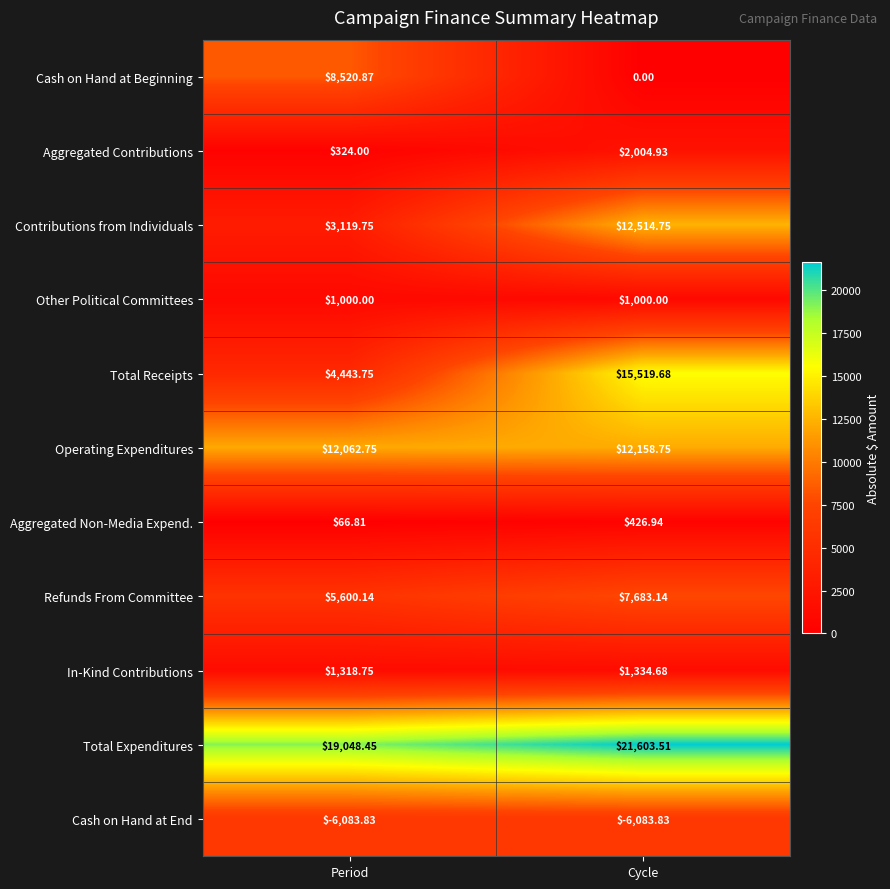

List the series in order of their peak value, lowest first.

Cash on Hand at End, Aggregated Non-Media Expend., Other Political Committees, In-Kind Contributions, Aggregated Contributions, Refunds From Committee, Cash on Hand at Beginning, Operating Expenditures, Contributions from Individuals, Total Receipts, Total Expenditures